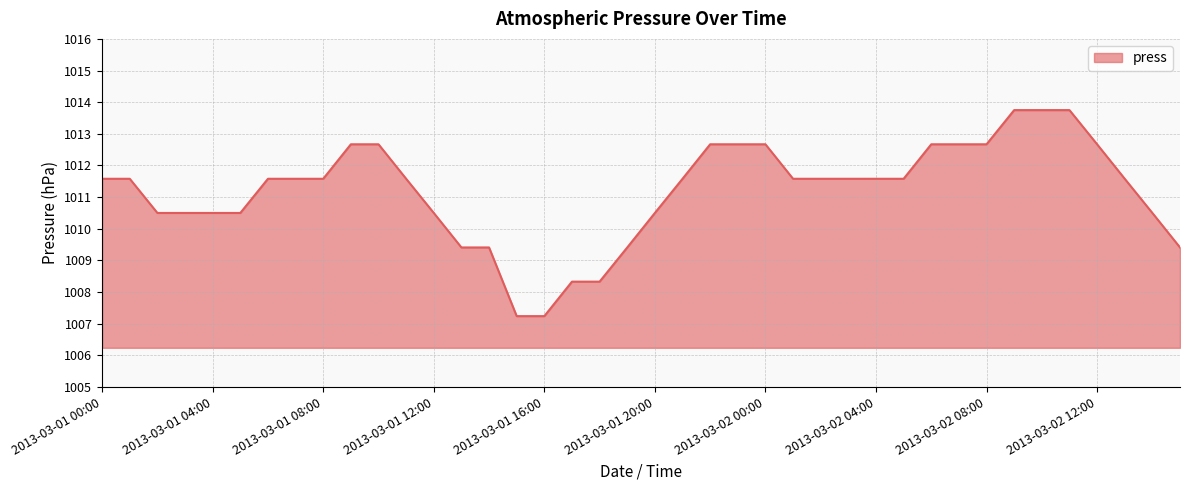

What is the difference between the maximum and minimum values?

6.5